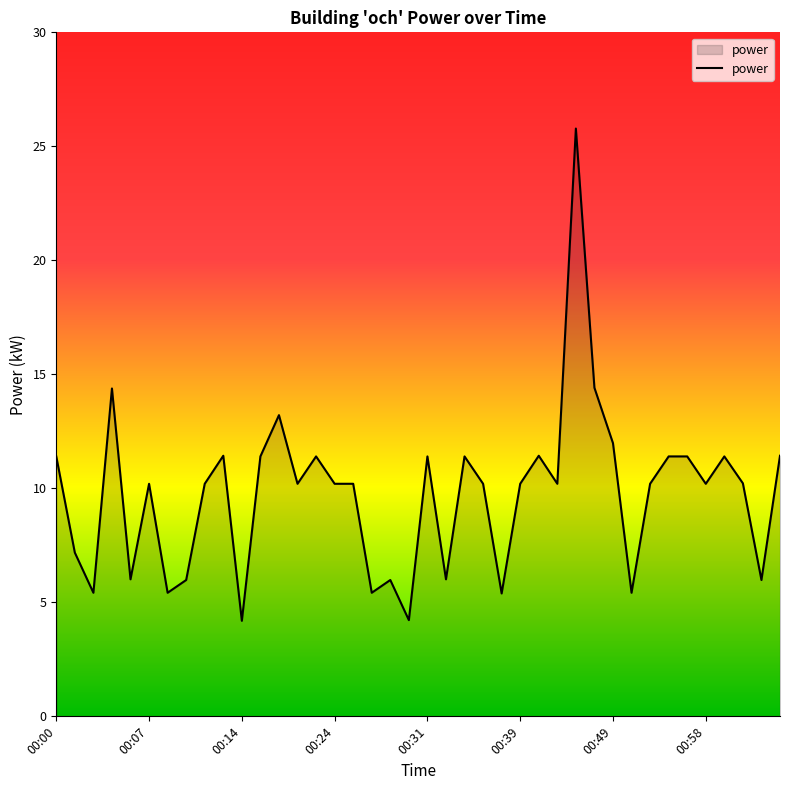

What is the maximum value shown in the chart?

25.8